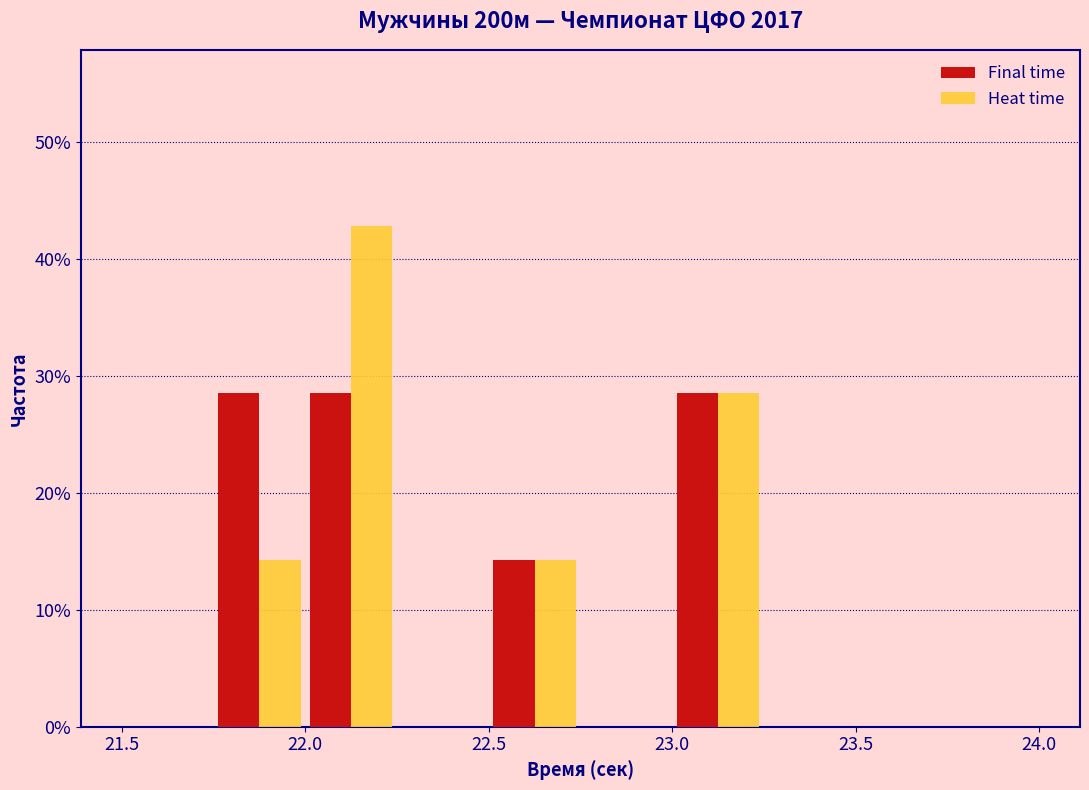

What is the height of the Heat time bar covering 22.50 to 22.75 on the x-axis? The values are not printed on the chart, so give them approximately, as read against the axis.

14